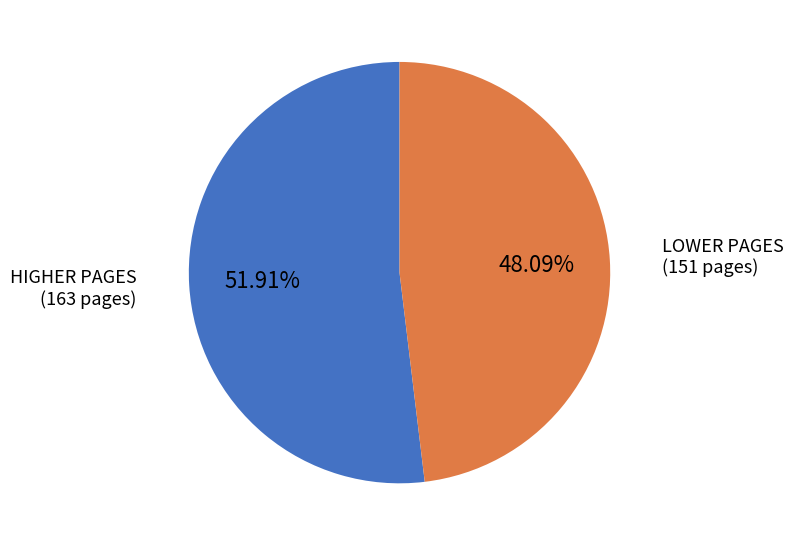

How many slices are in this pie chart?

2